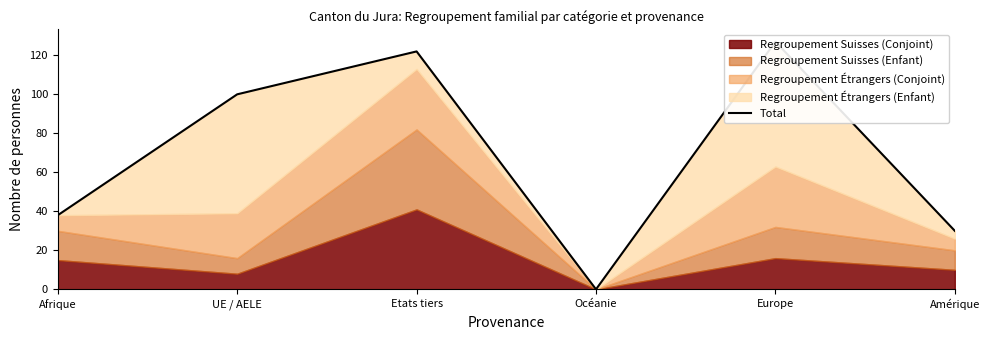

What is the difference between the values at Amérique and Etats tiers?

92